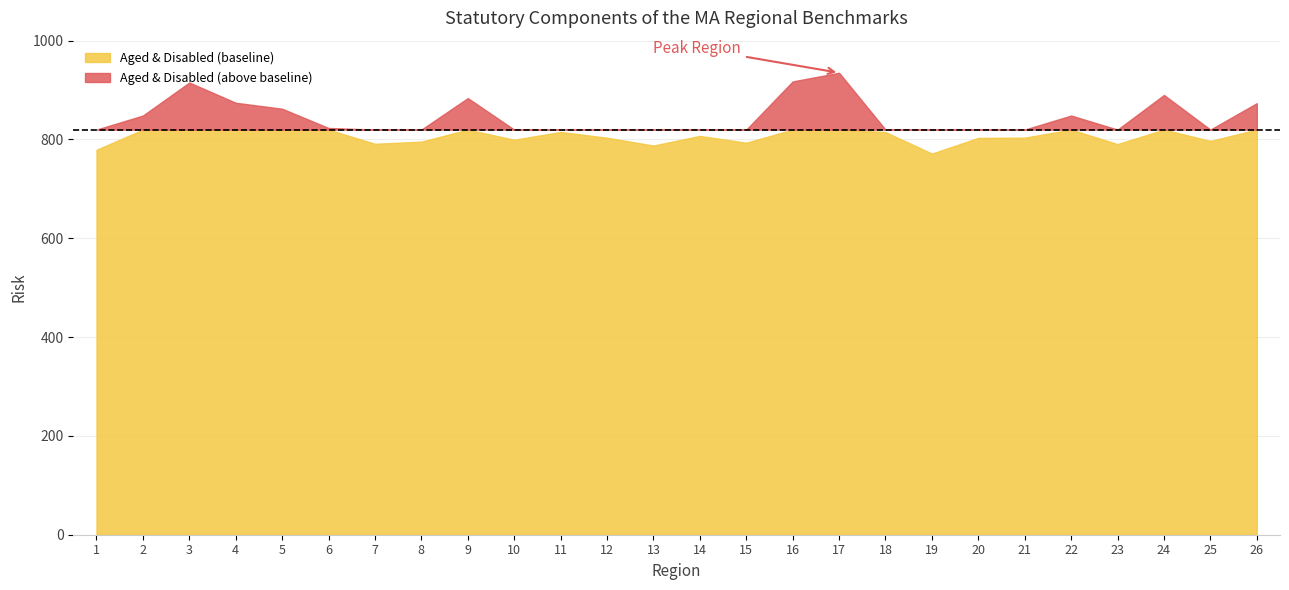

At which category does the data reach its first local valley?

7